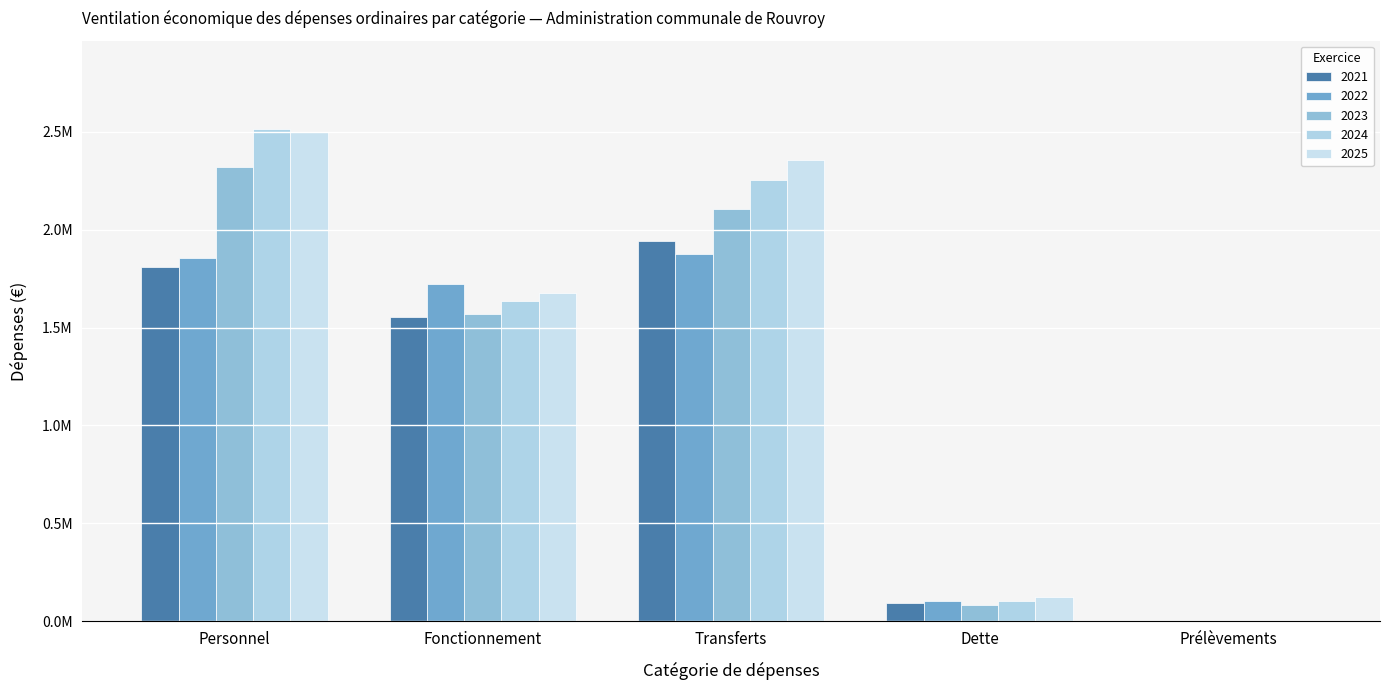

At which category is the sum across all series the highest?

Personnel